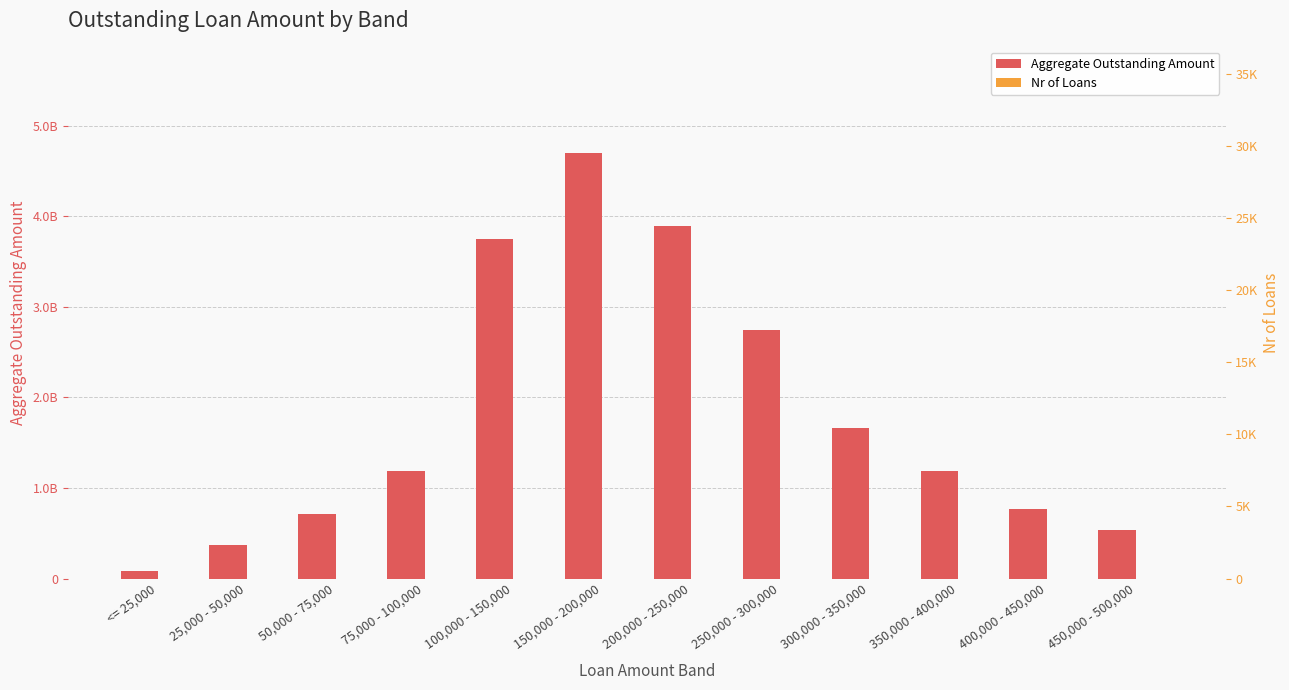

What is the difference between the second highest and minimum values in the Nr of Loans series?

25676.0